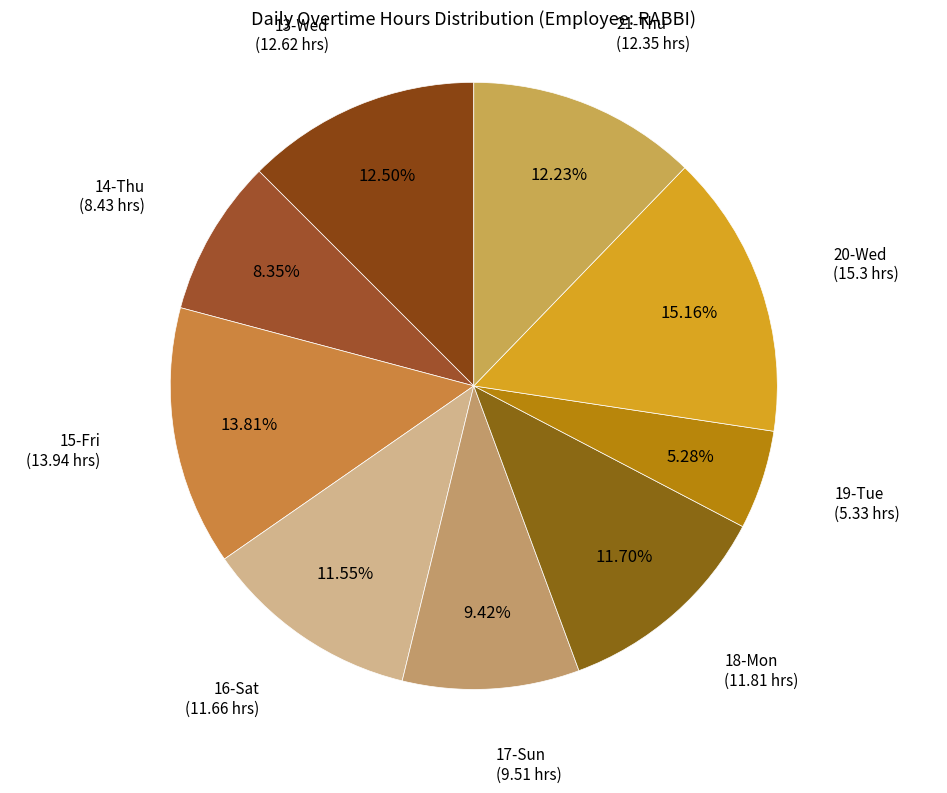

Does 21-Thu account for over 50% of the chart?

No